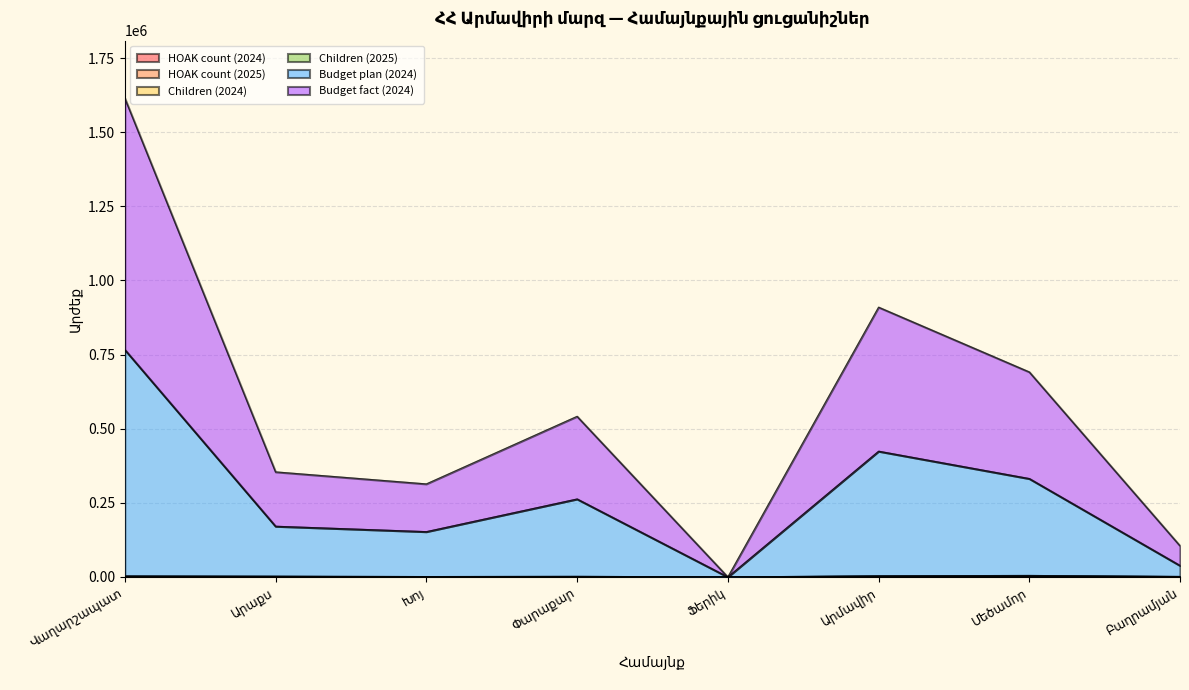

What is the sum of all Budget plan (2024) values?

2147969.5